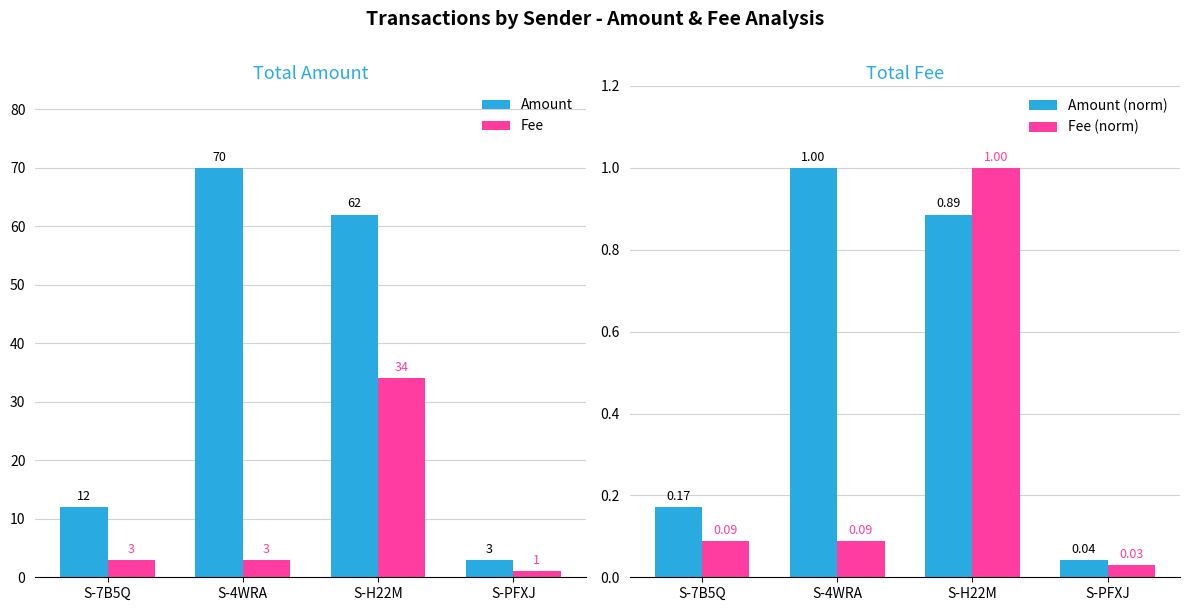

List the series in order of their peak value, lowest first.

Amount (norm), Fee (norm), Fee, Amount